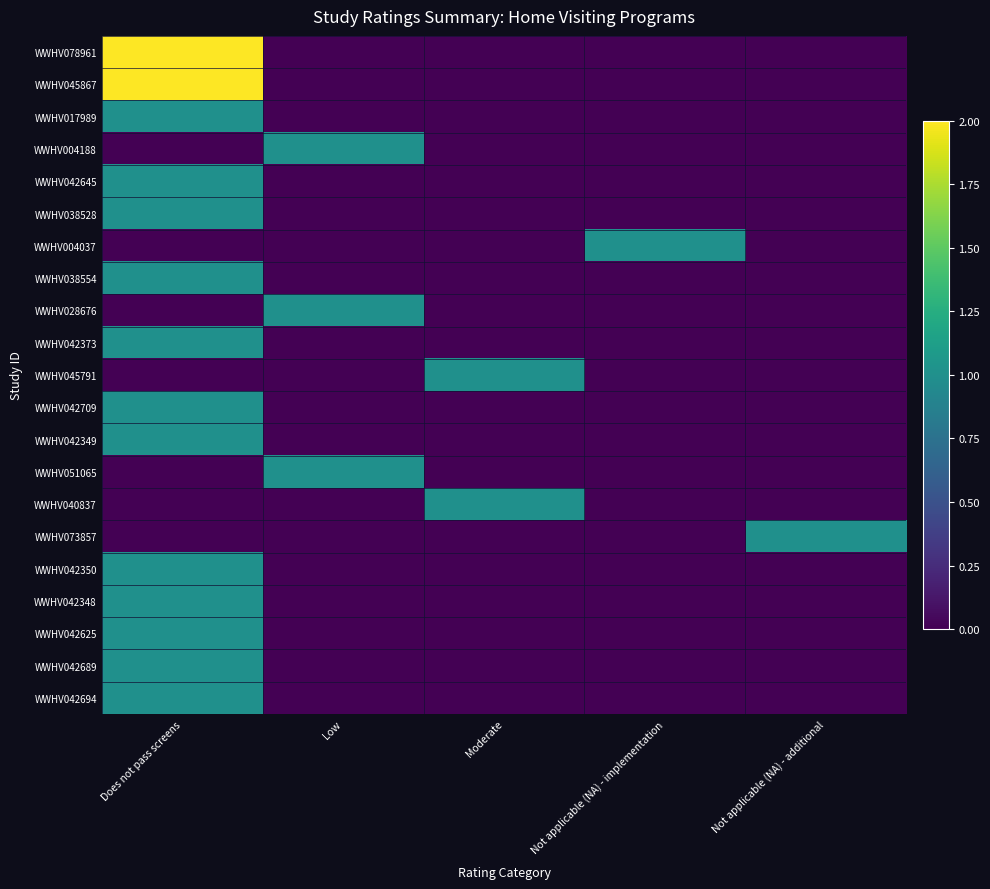

Which has a higher value, Does not pass screens or Low?

Does not pass screens